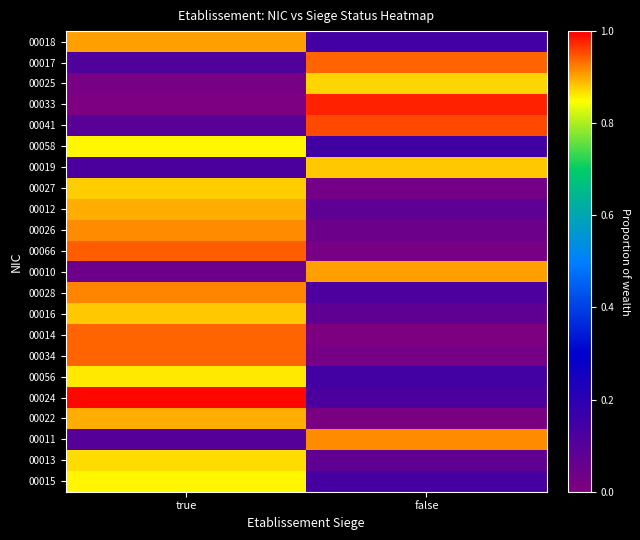

What is the total value across all series at true?

14.0